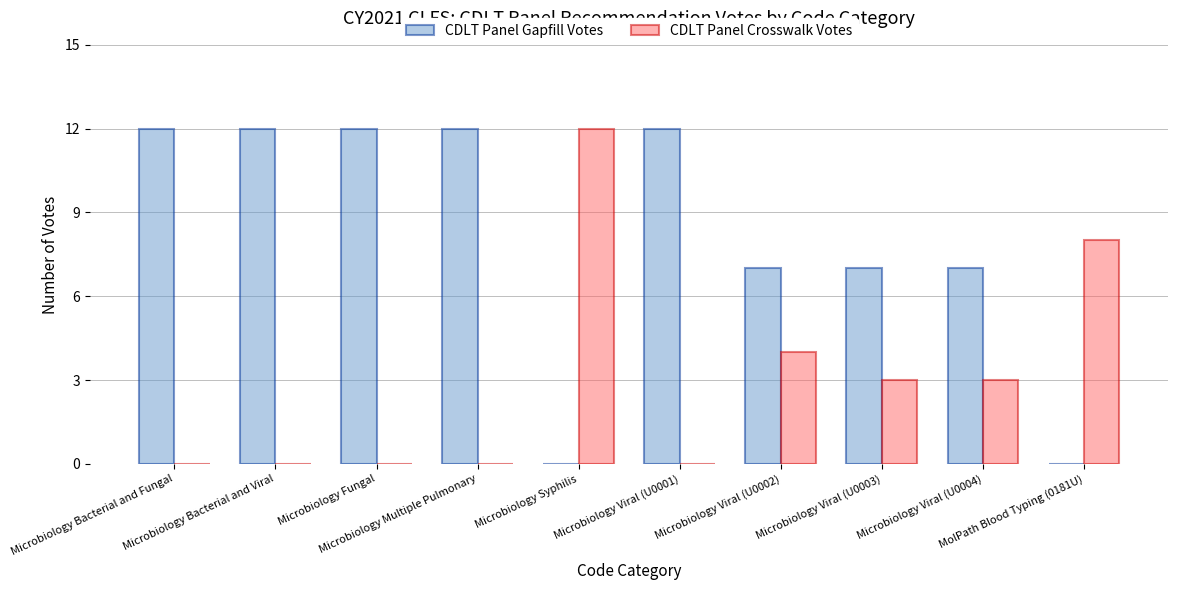

Where does the CDLT Panel Crosswalk Votes series first go above 3?

Microbiology Syphilis